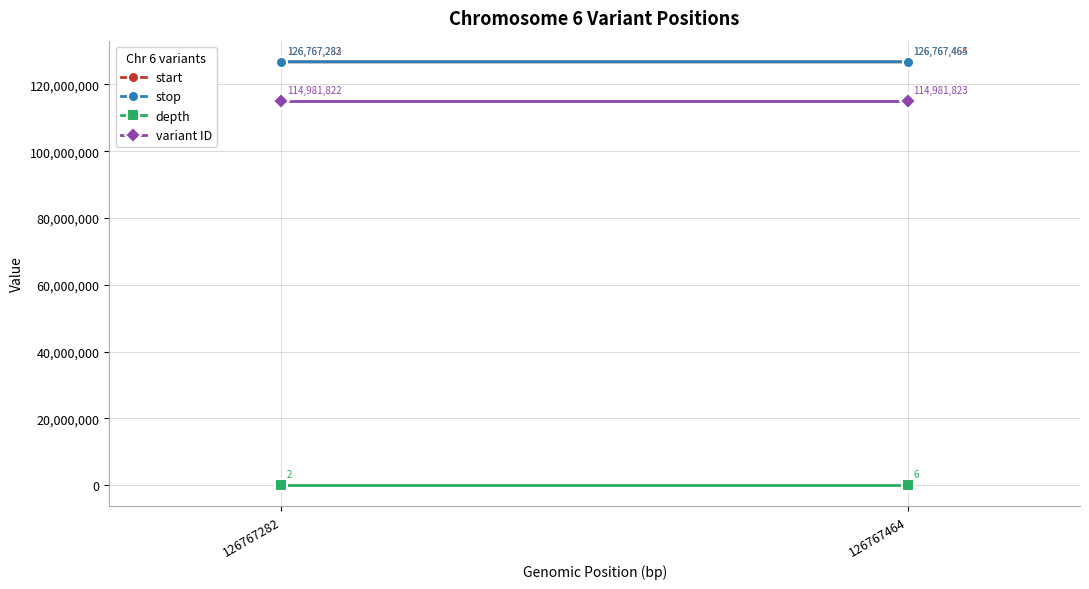

Between 126767282 and 126767464, which is larger?

126767464